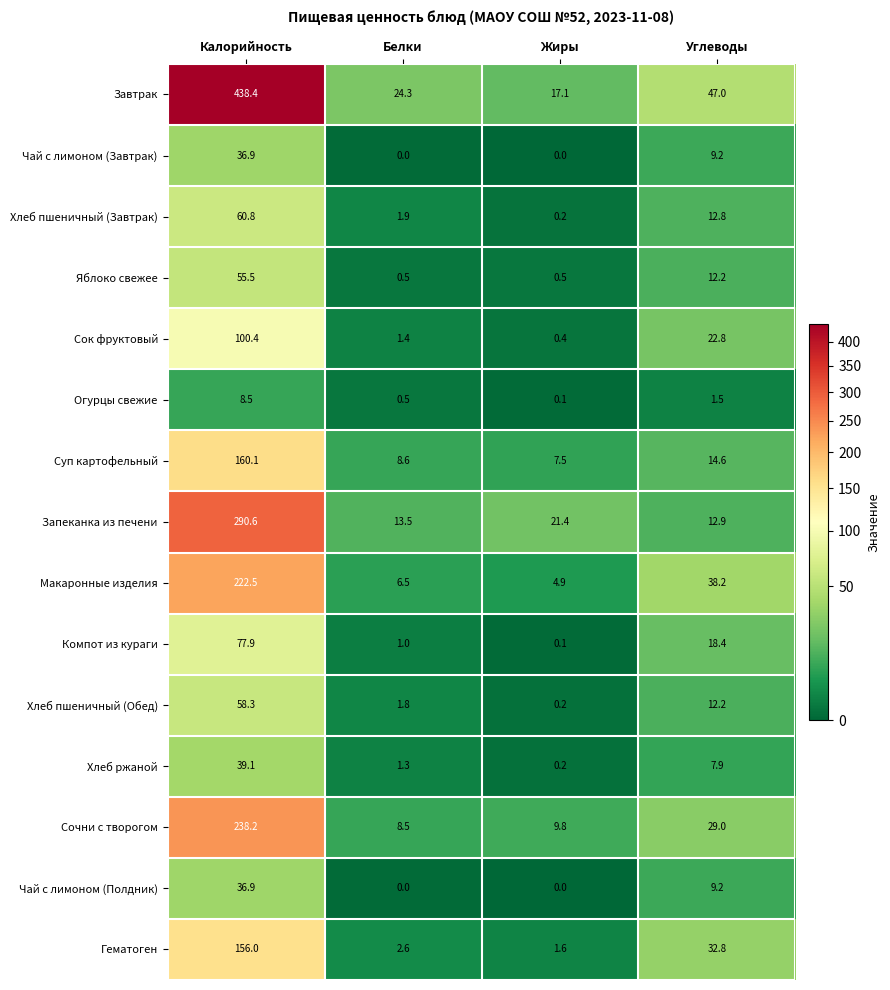

How many series are shown in this chart?

15